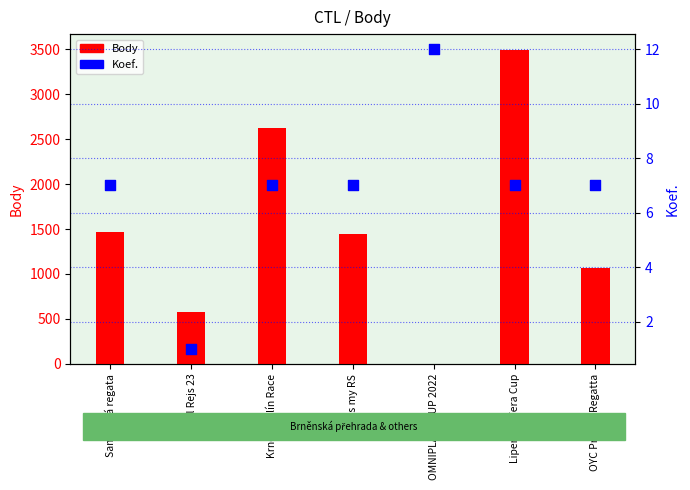

What are all the series names shown in the legend?

Body, Koef.